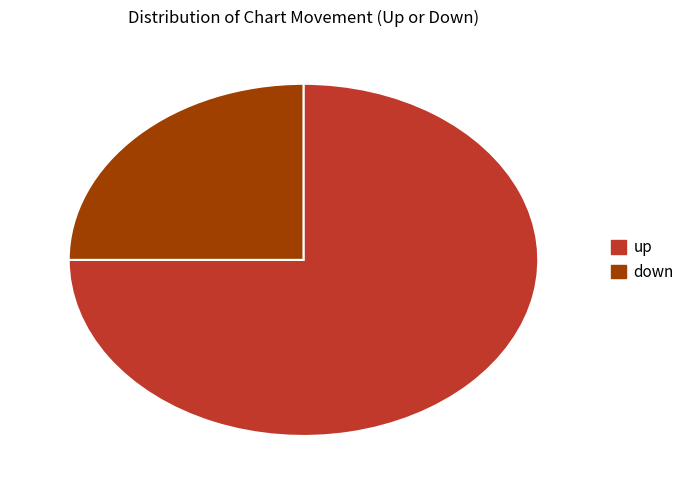

Combined, do up and down account for over 50%?

Yes